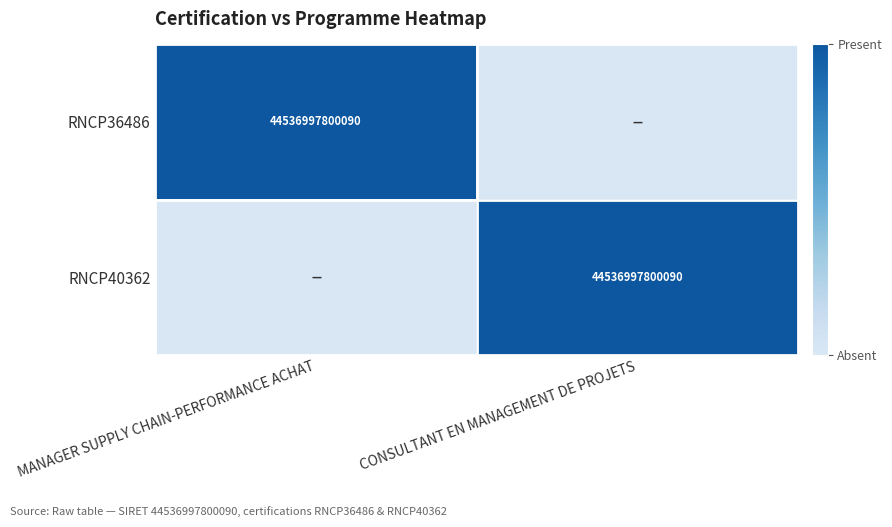

The RNCP40362 series shows 22063712473043 at CONSULTANT EN MANAGEMENT DE PROJETS. True or false?

False